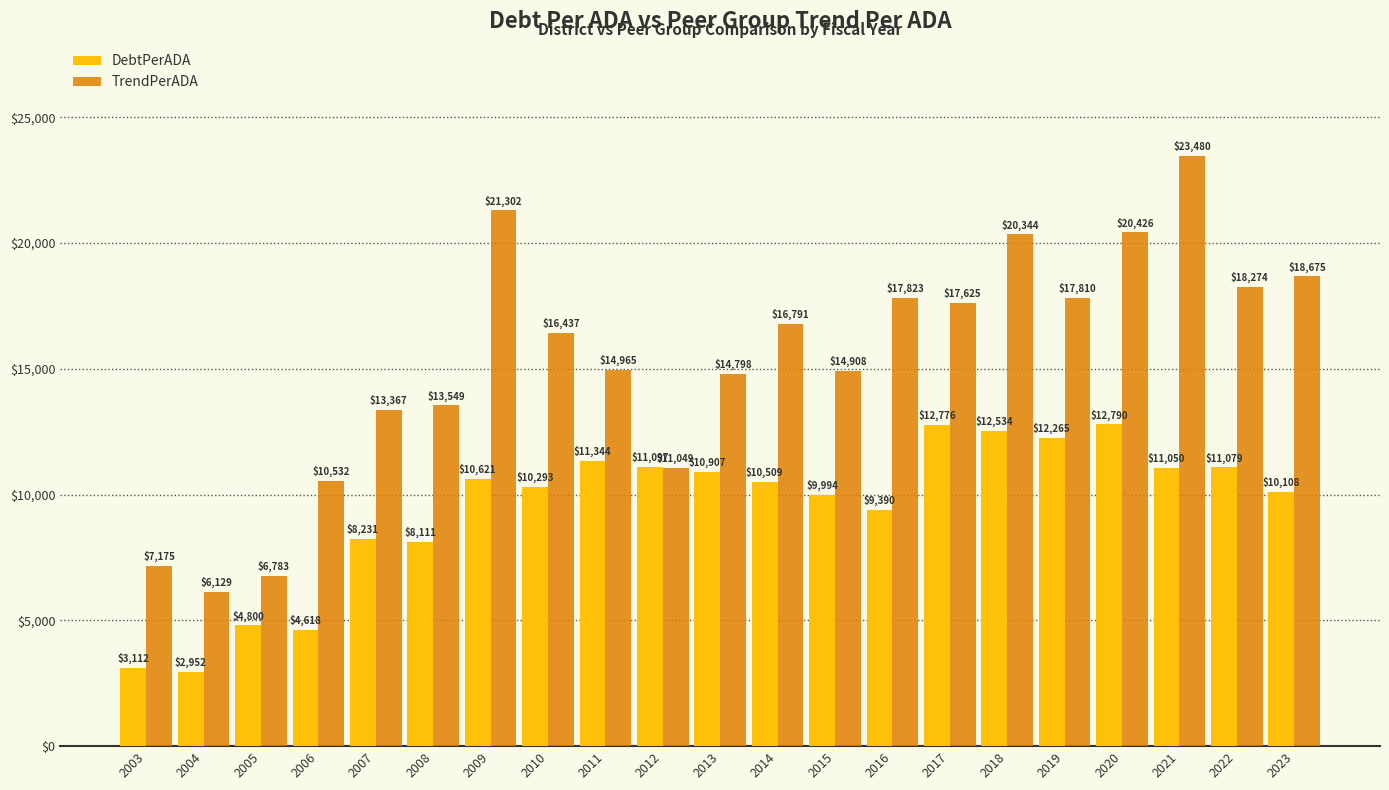

List the series in order of their overall mean, highest first.

TrendPerADA, DebtPerADA